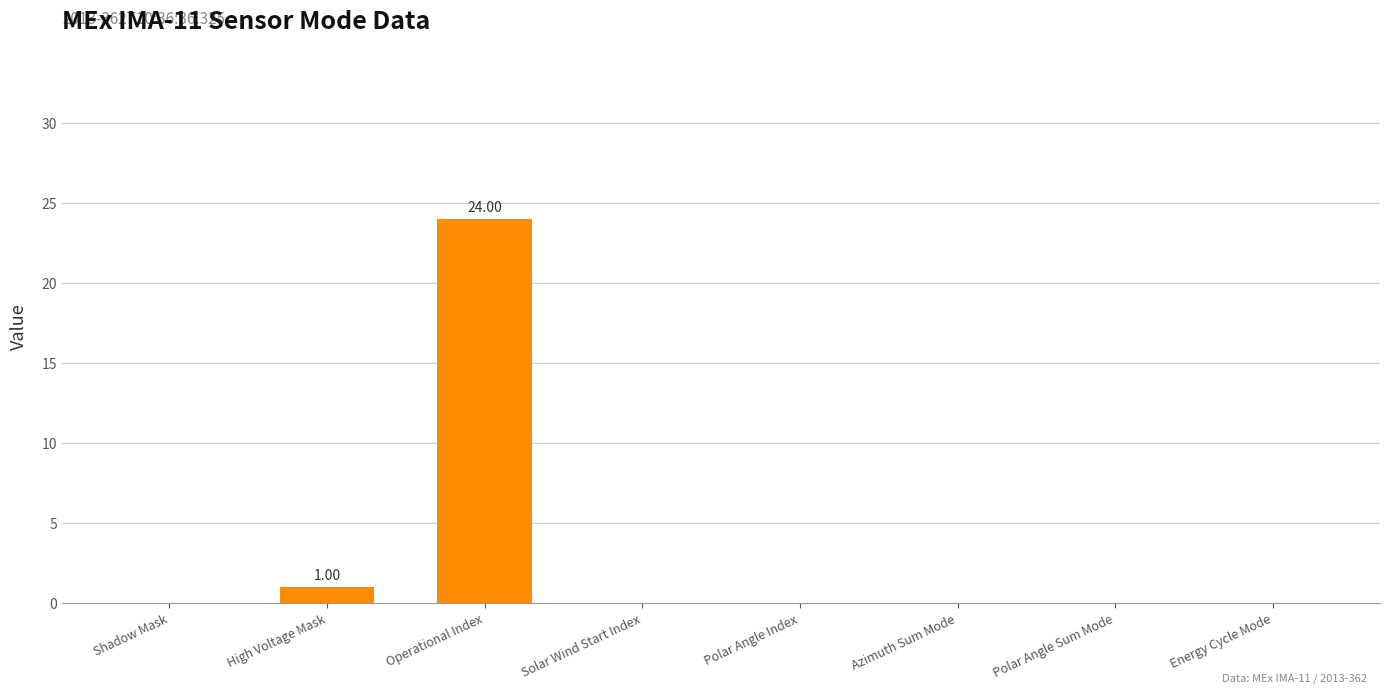

How many series are shown in this chart?

1